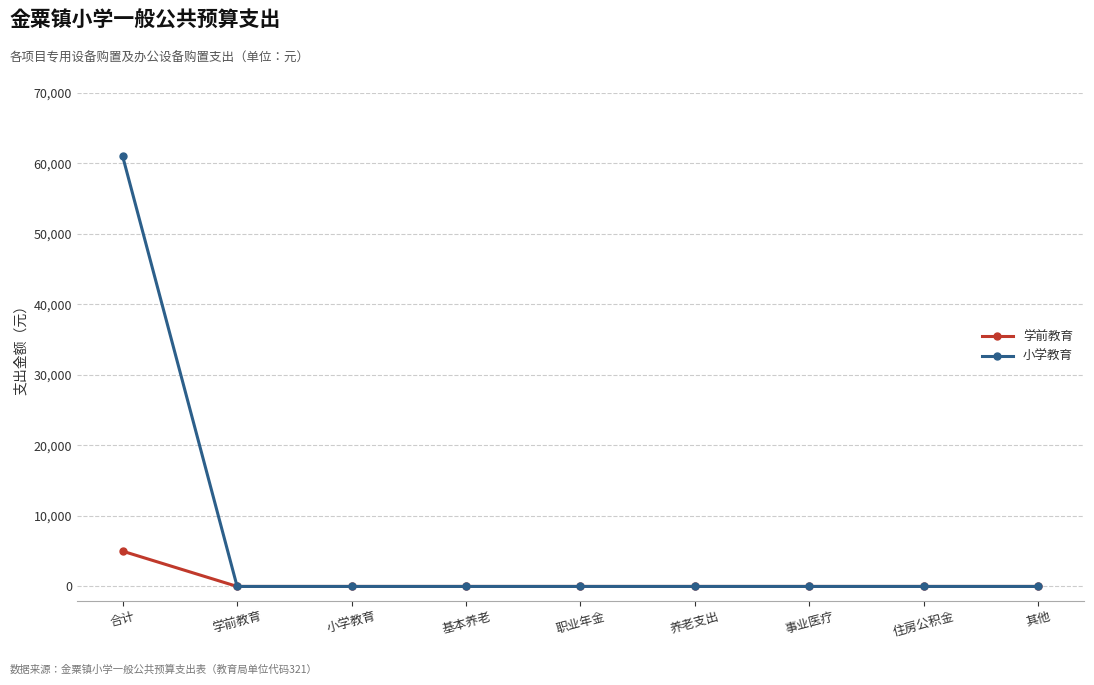

What is the difference between the maximum and second lowest values in the 小学教育 series?

61000